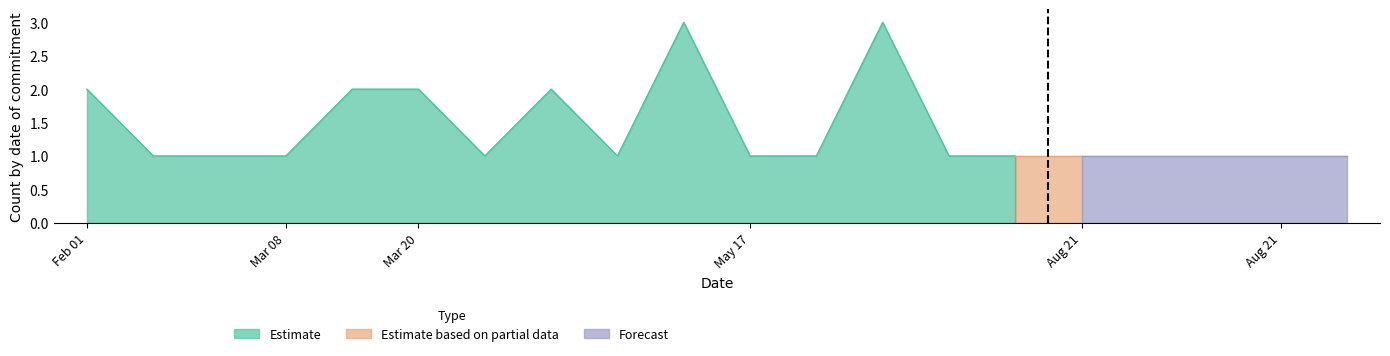

What is the highest value of the Estimate series?

3